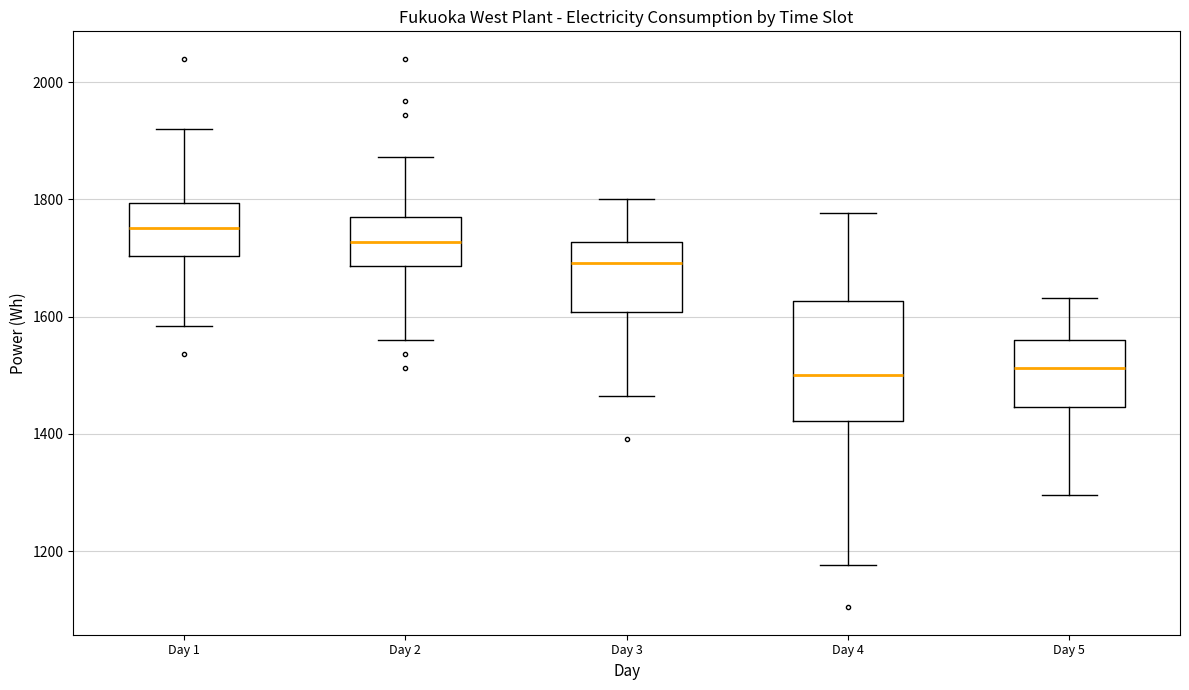

Reading left to right, read every box against the y-axis: the position of its median line, the range the box covers, and the ends of its whiskers. The values are not printed on the chart, so give them approximately, as read against the axis.

Day 1: median 1760, box 1700 to 1800, whiskers 1580 to 1920
Day 2: median 1720, box 1680 to 1780, whiskers 1560 to 1880
Day 3: median 1700, box 1600 to 1720, whiskers 1460 to 1800
Day 4: median 1500, box 1420 to 1620, whiskers 1180 to 1780
Day 5: median 1520, box 1440 to 1560, whiskers 1300 to 1640